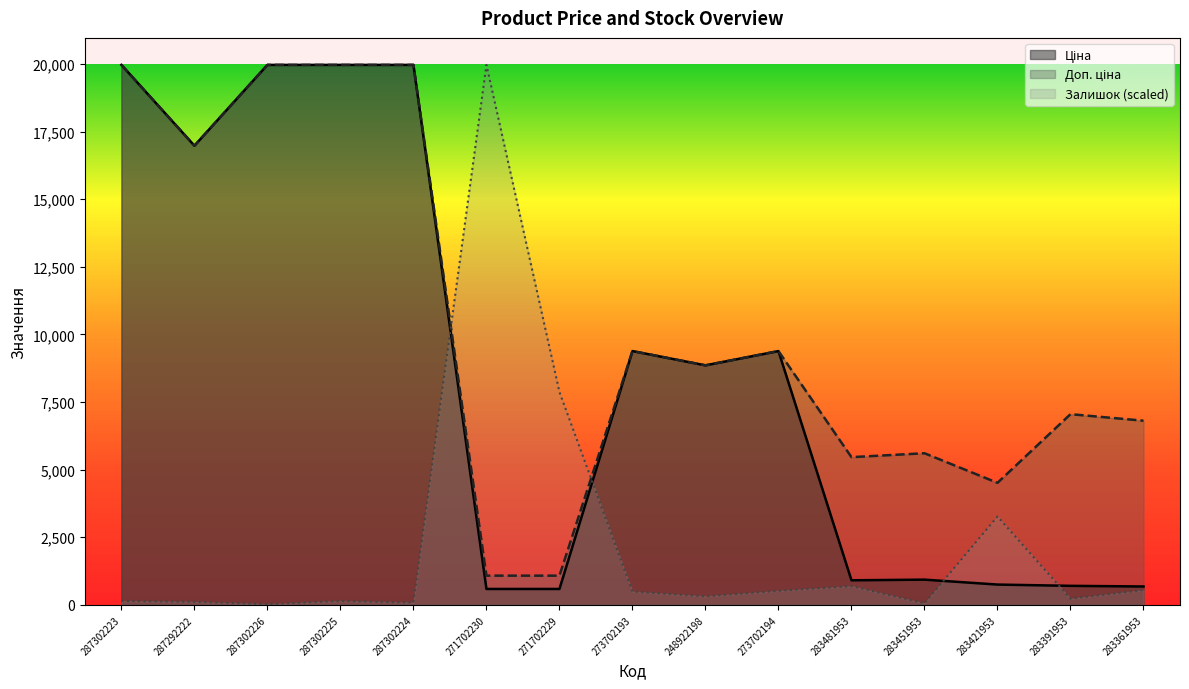

How many values in the Ціна series exceed 8856?

8